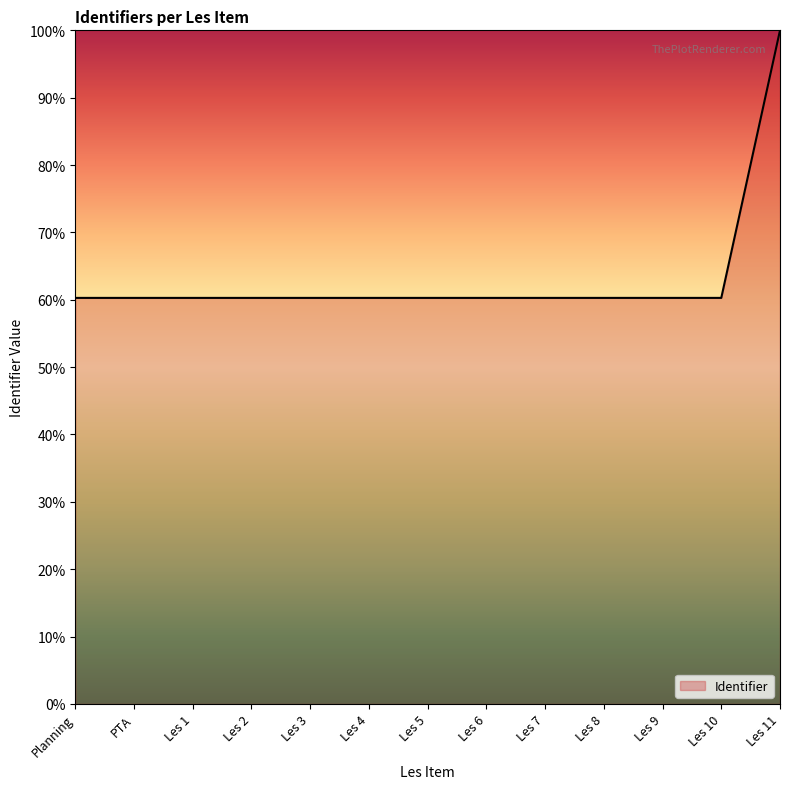

What is the difference between the values at Planning and Les 11?

39.7